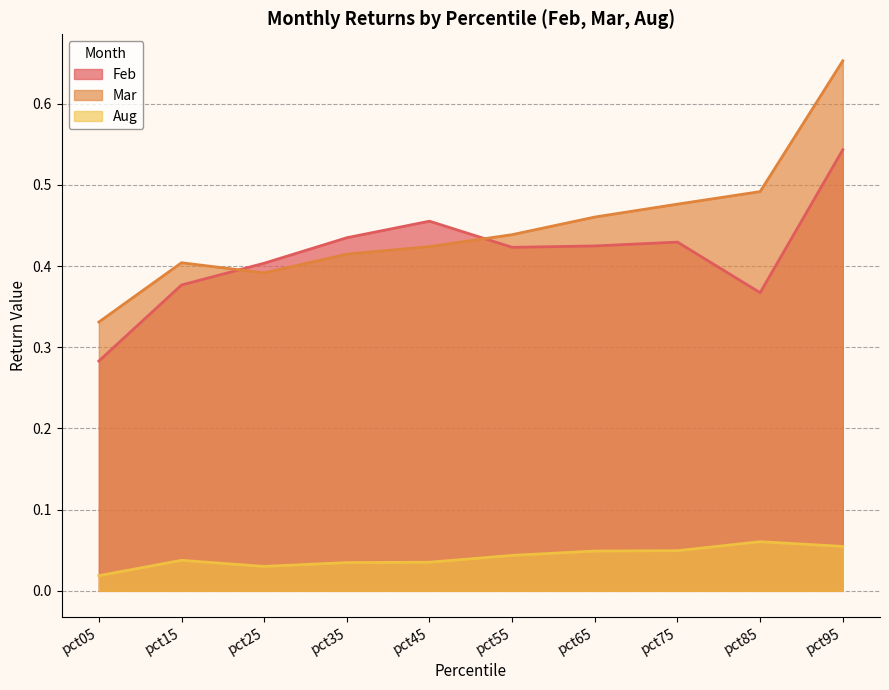

What is the difference between the highest and lowest values at pct05?

0.3